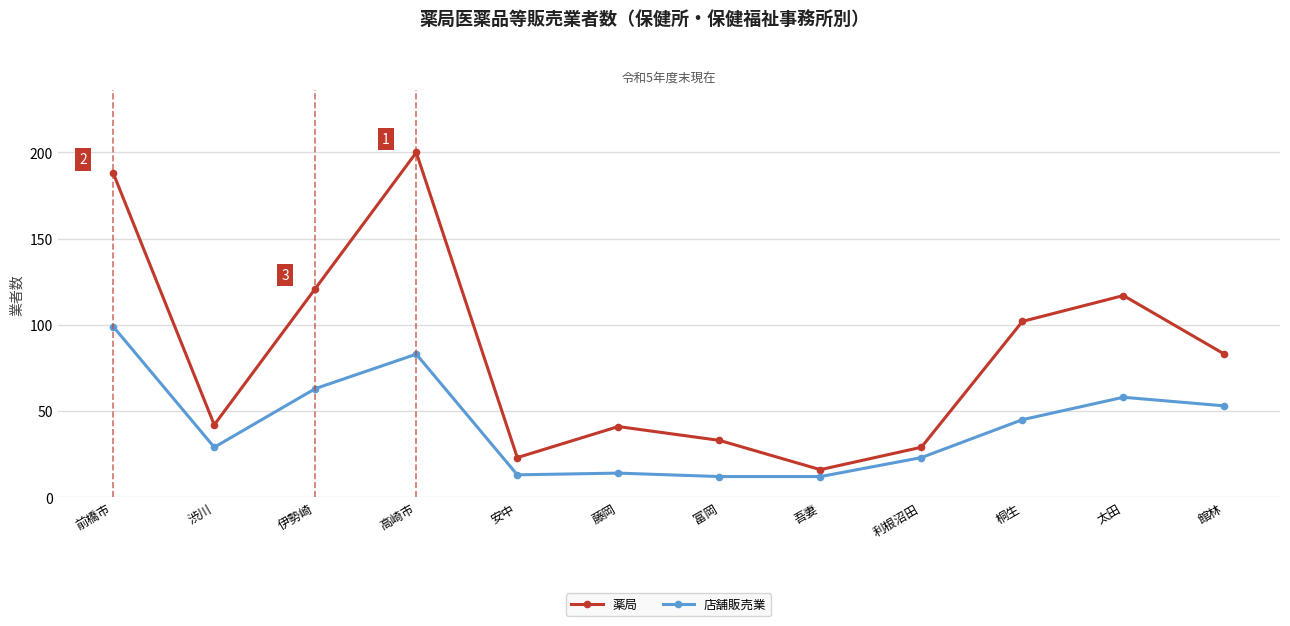

What is the approximate value of 店舗販売業 at 渋川?

29